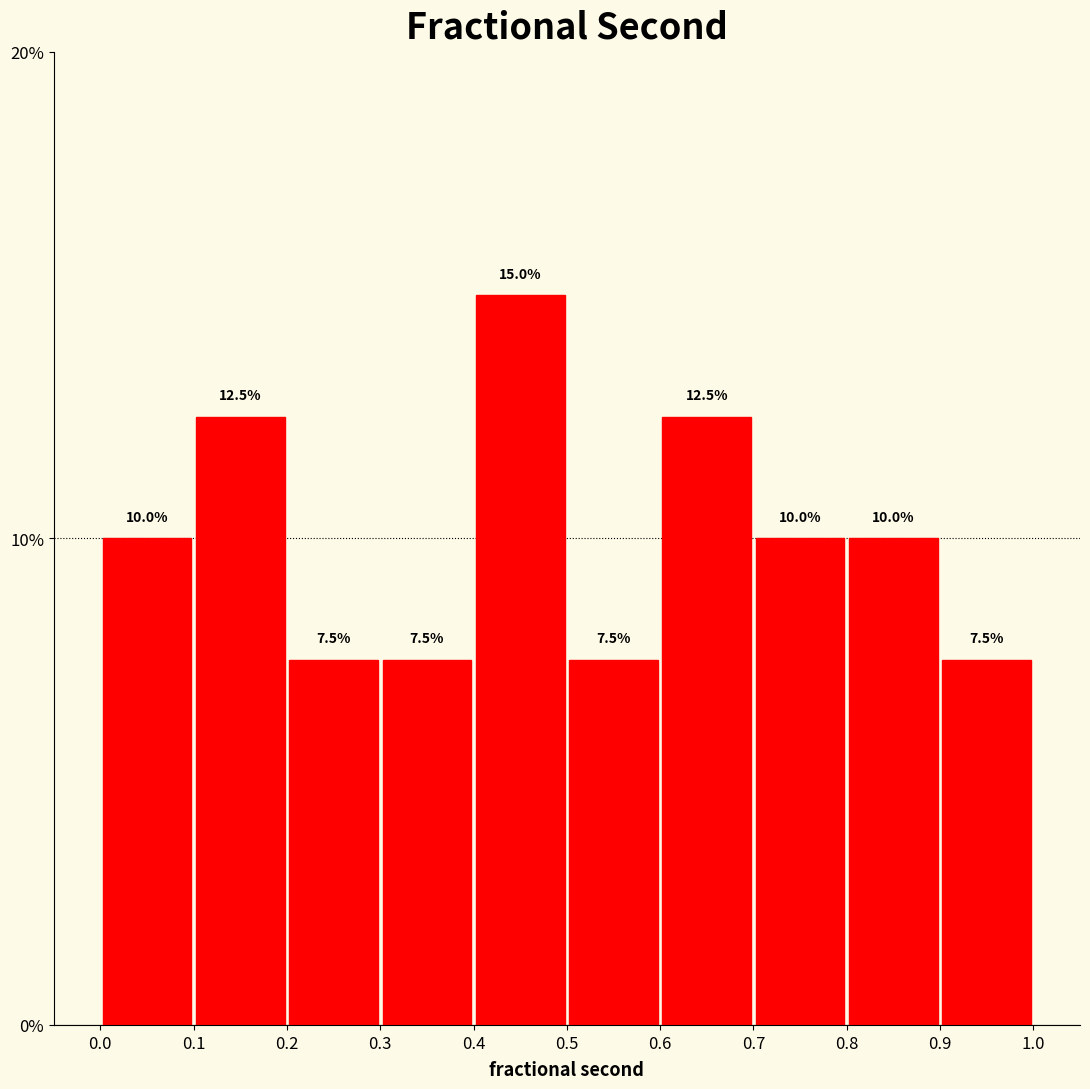

How tall is the bar that spans 0.4 to 0.5 on the x-axis?

15.0